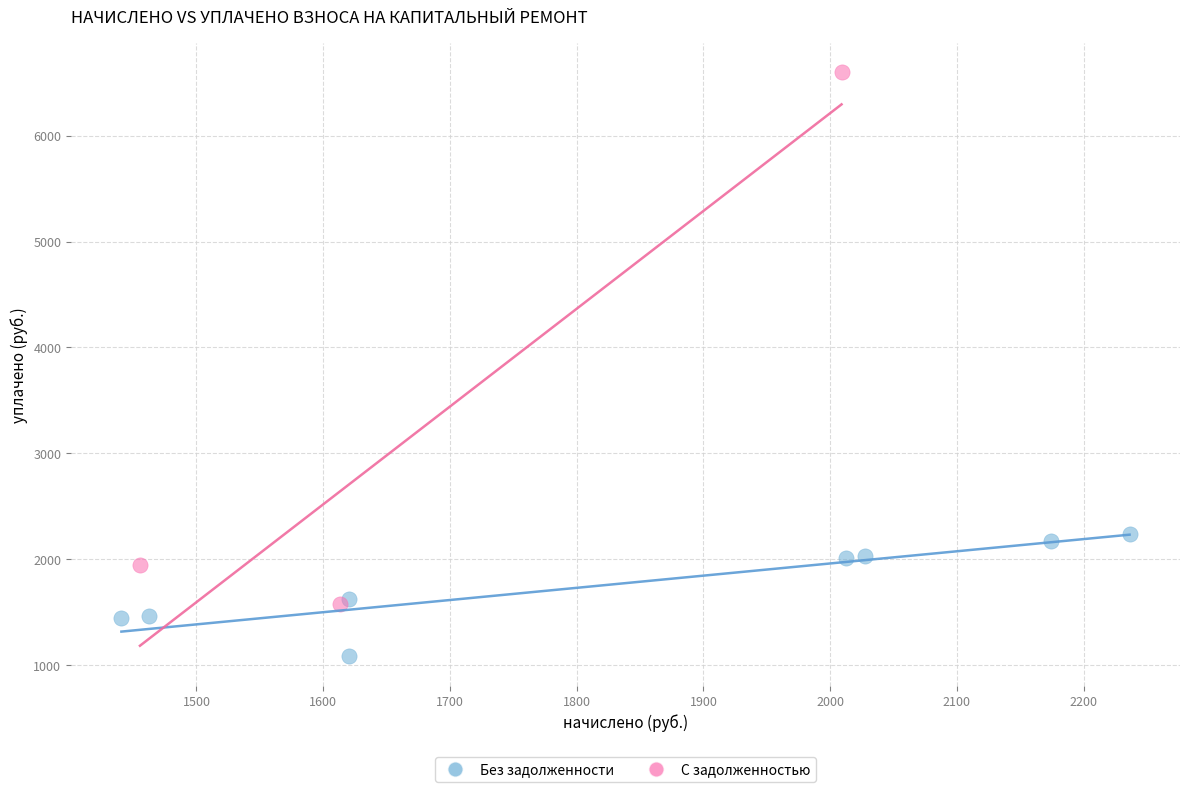

Which series has the widest spread of Y values?

С задолженностью